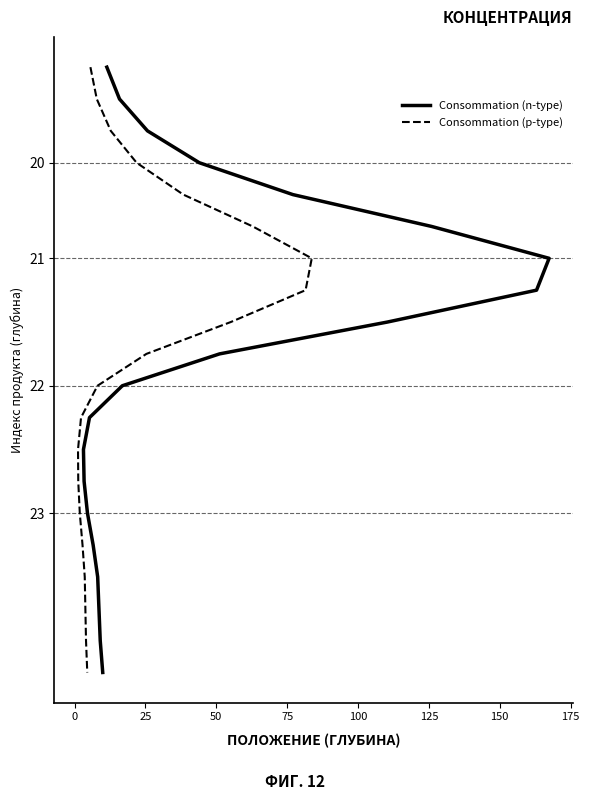

How many data points in Consommation (n-type) are less than 10?

10